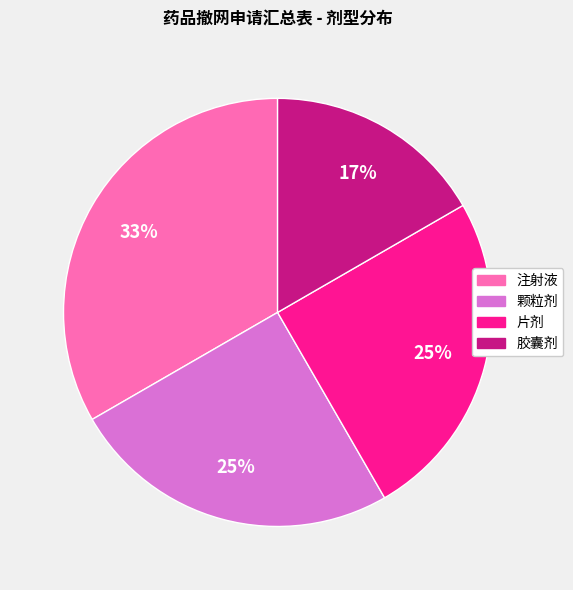

True or false: 片剂 accounts for 35% of the total.

False